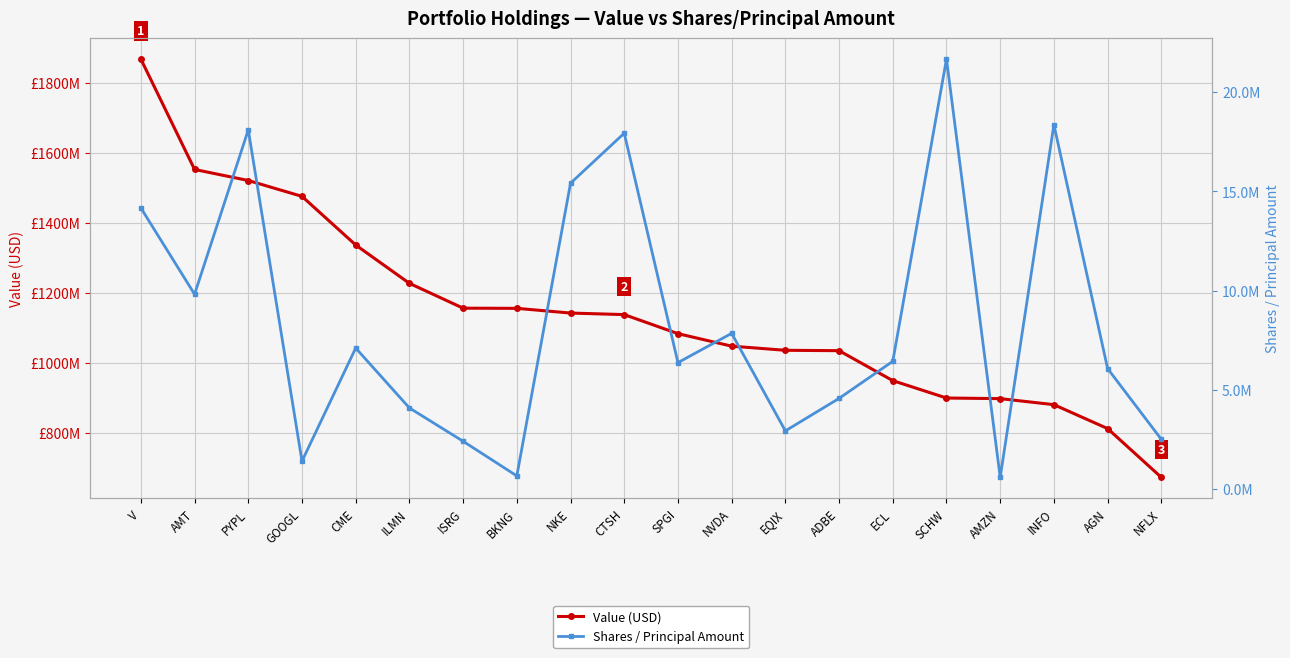

At how many categories does at least one series exceed 1068581125?

11